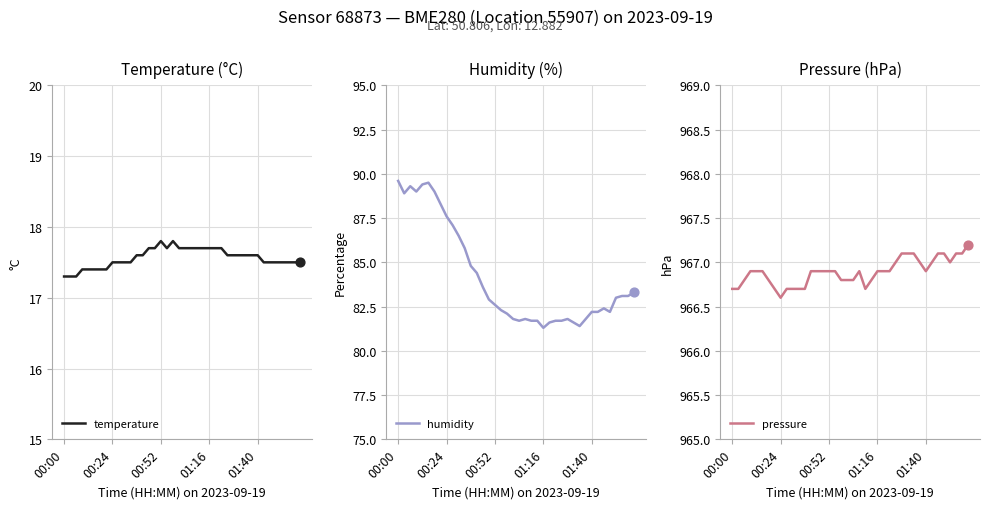

What is the total value across all series at 9?

1071.3